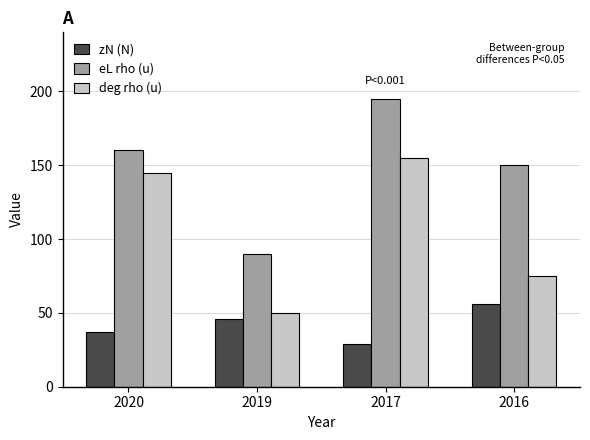

The zN (N) series shows 26 at 2020. True or false?

False